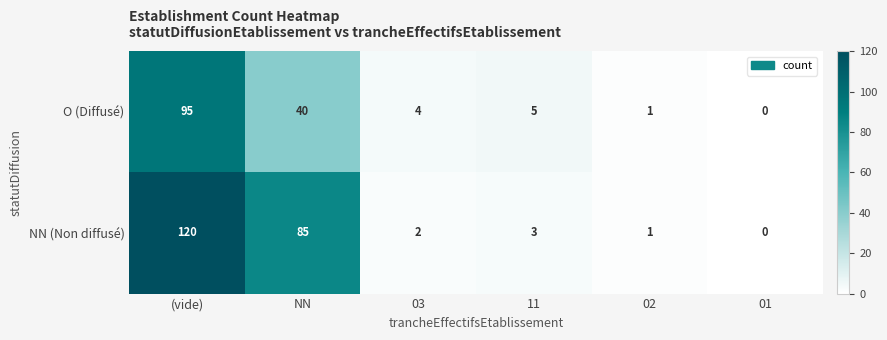

Reading left to right, list all the values displayed in this chart.

O (Diffusé): 95	40	4	5	1	0
NN (Non diffusé): 120	85	2	3	1	0